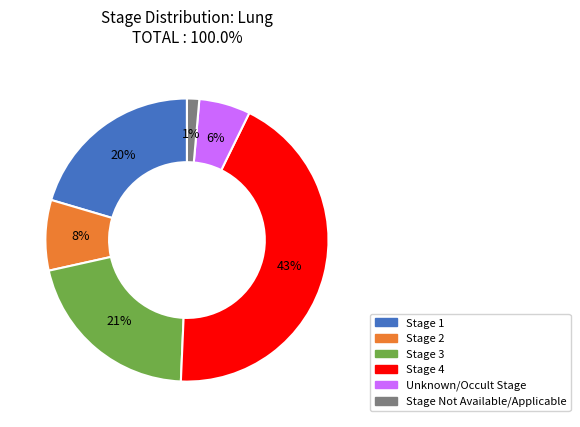

Which has a higher value, Stage 4 or Stage Not Available/Applicable?

Stage 4